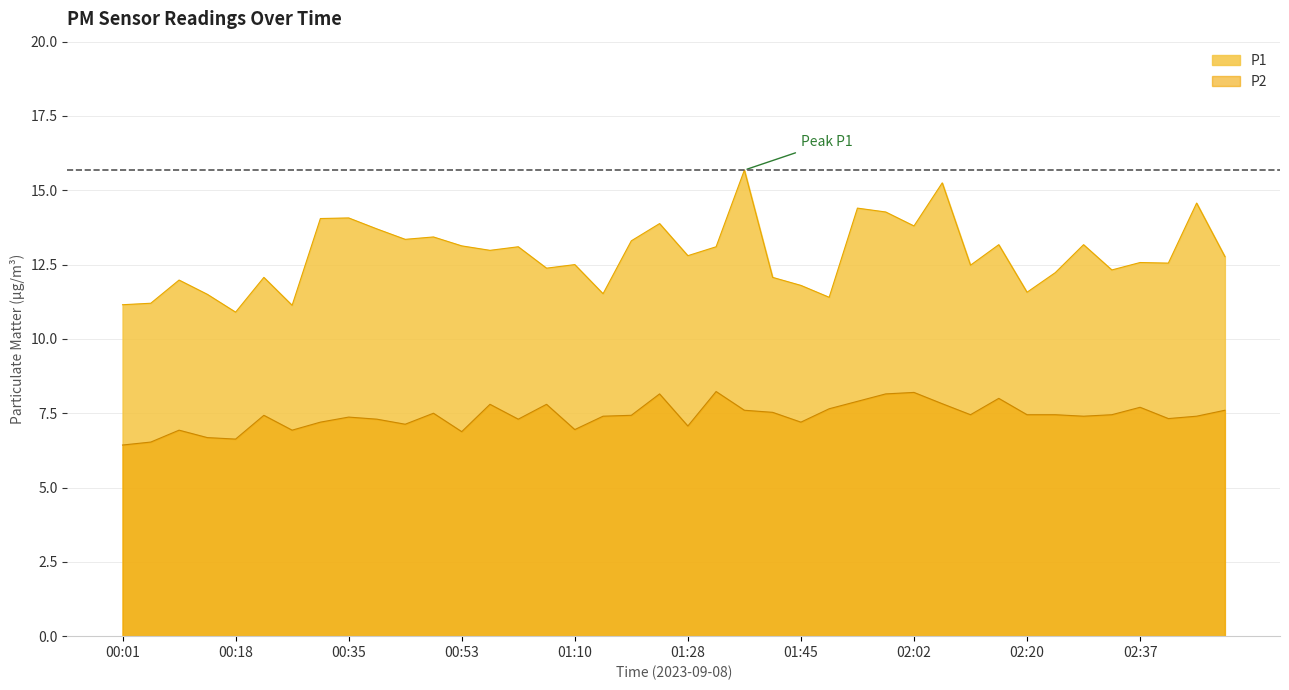

Which series changed the most between 00:22 and 01:58?

P1